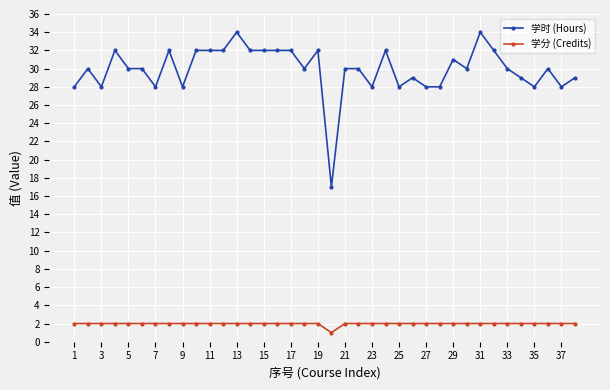

True or false: 学时 (Hours) and 学分 (Credits) intersect in this chart.

False